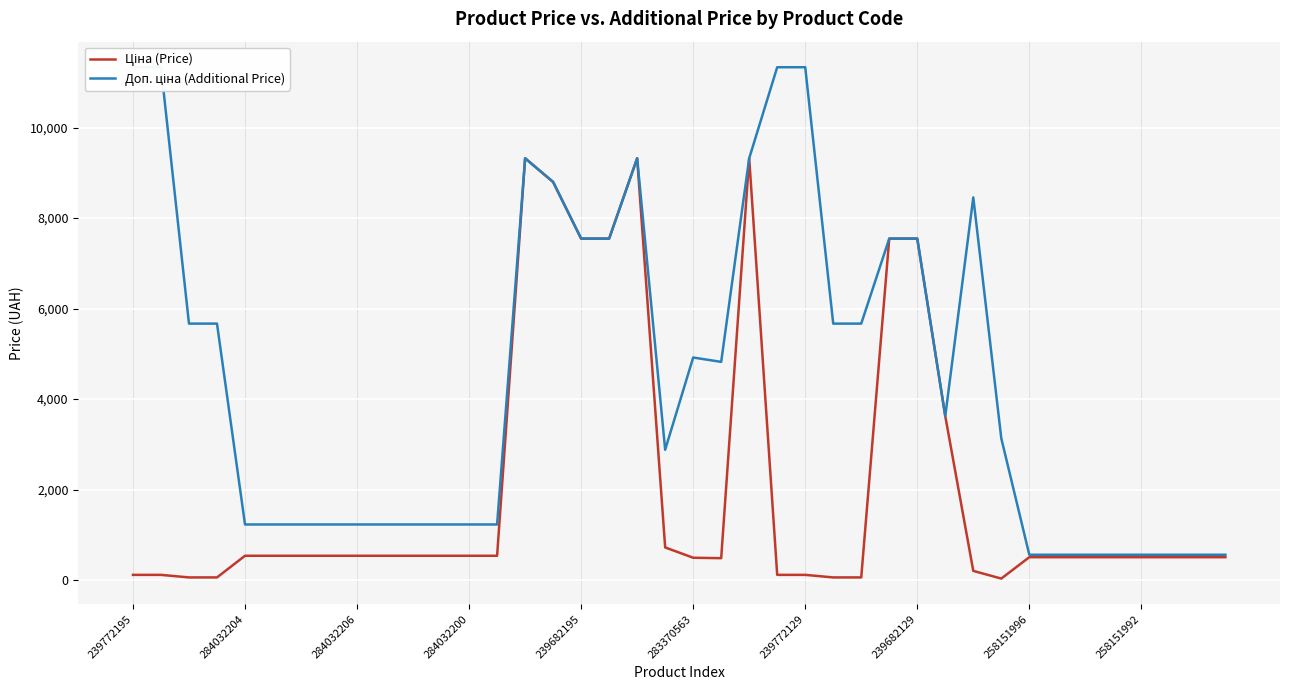

Between 10 and 20, which series saw the biggest shift?

Доп. ціна (Additional Price)